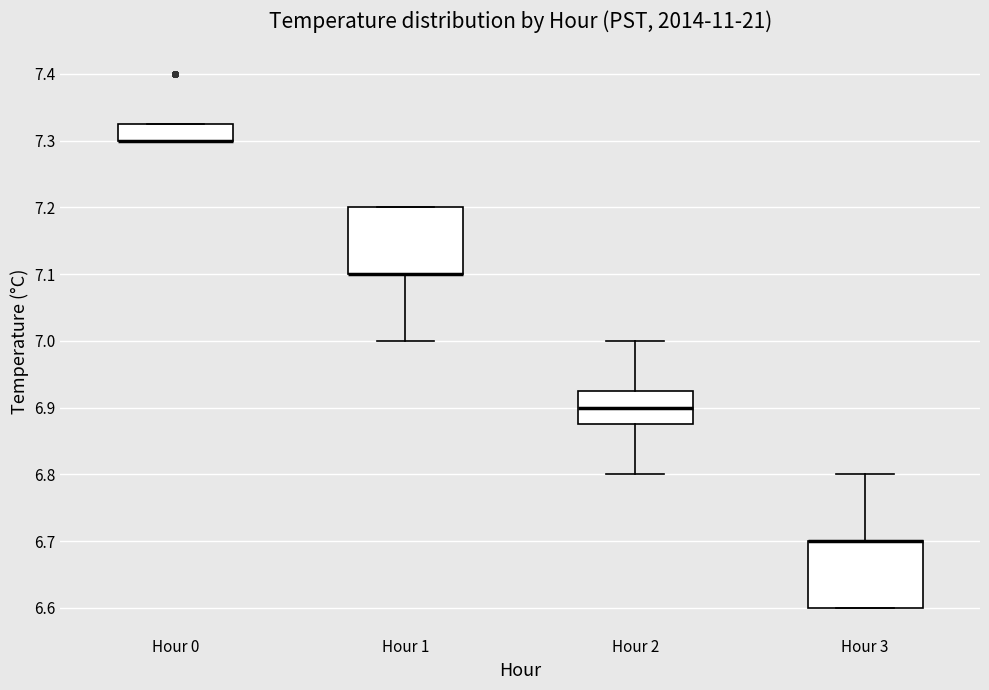

Where is the lower edge of the box for Hour 3 on the y-axis? The values are not printed on the chart, so give them approximately, as read against the axis.

6.60